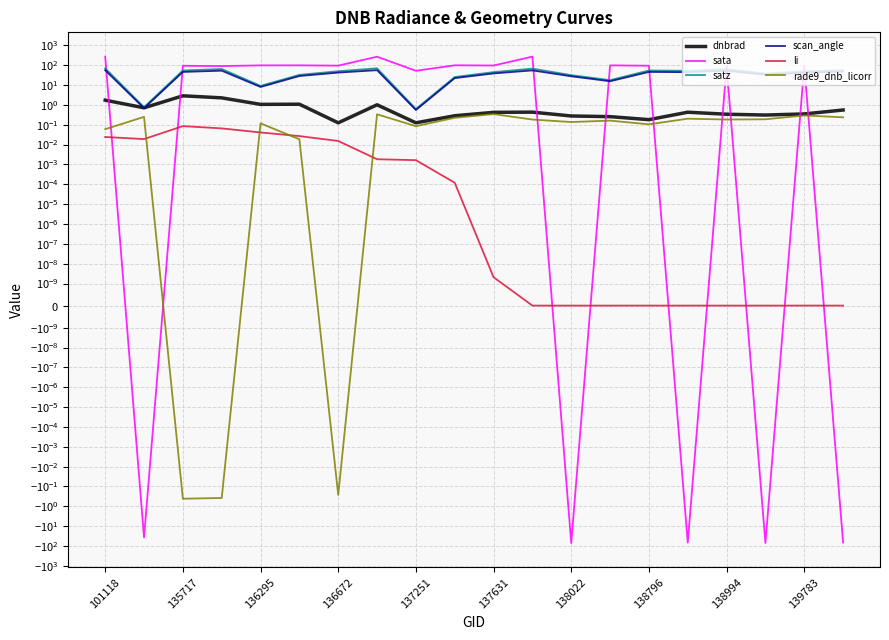

True or false: scan_angle has a value of 20.9 at 13.

False